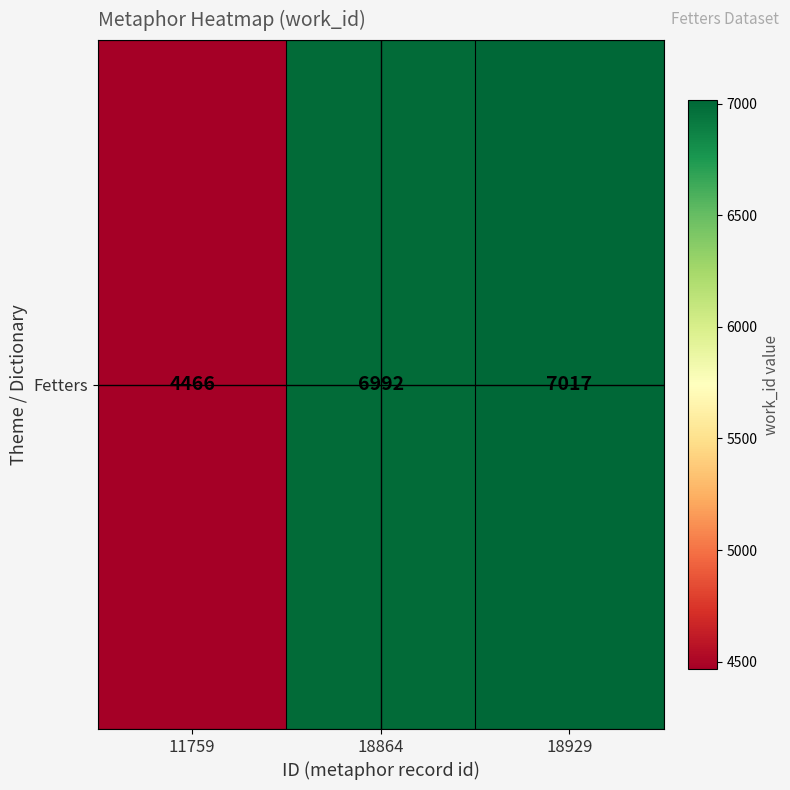

At which category does the chart reach its minimum across all series?

11759